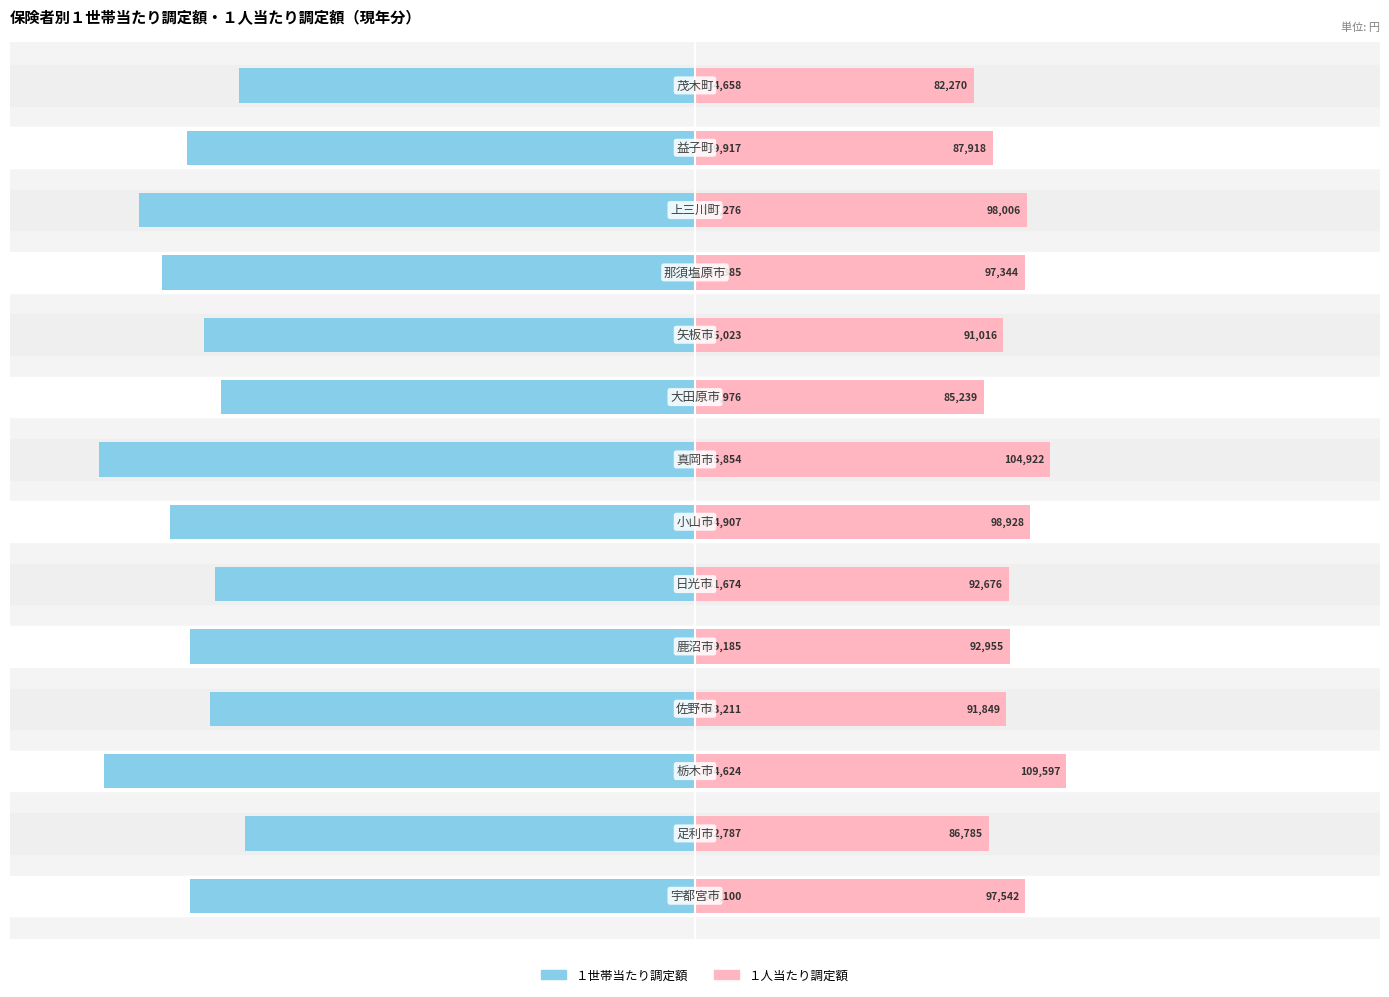

The value of １世帯当たり調定額 at 5 is -1.1. True or false?

False